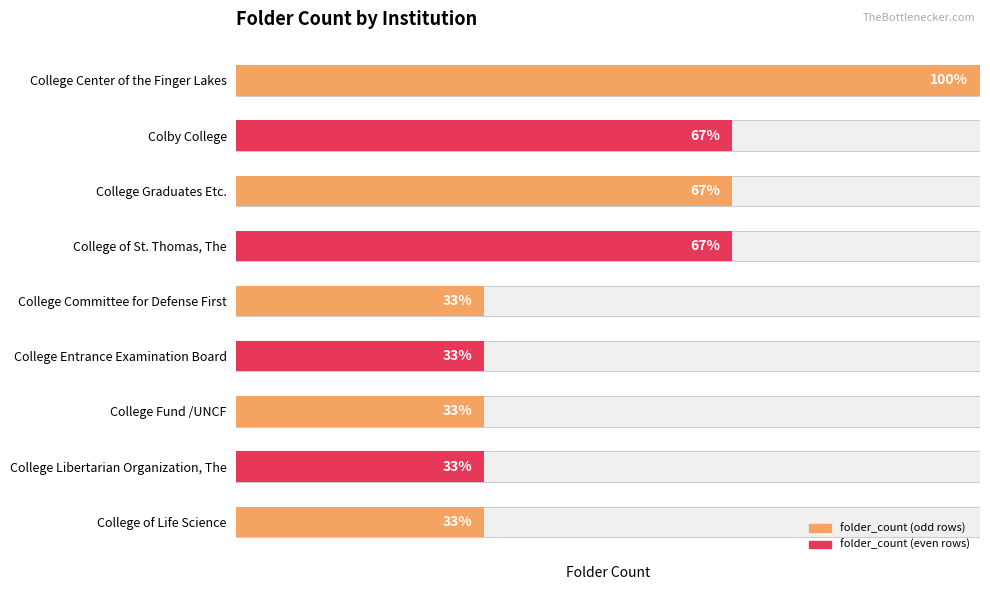

Reading left to right, what are all the values shown in this chart?

3	2	2	2	1	1	1	1	1